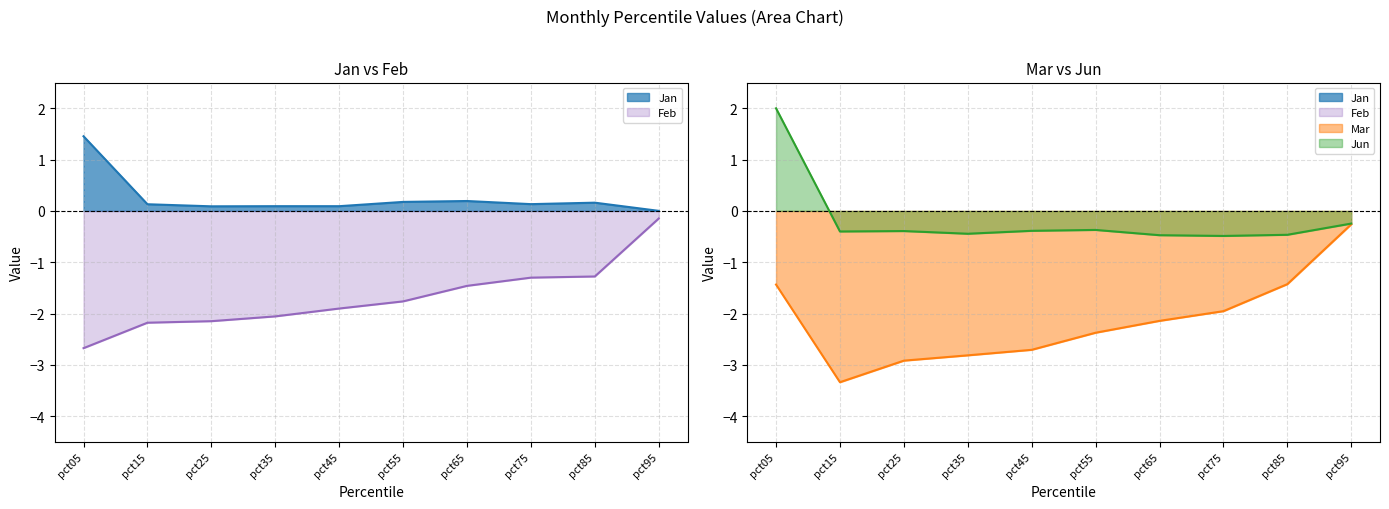

Reading right to left, transcribe all the data shown in this chart.

Jan: pct95=0.0	pct85=0.2	pct75=0.1	pct65=0.2	pct55=0.2	pct45=0.1	pct35=0.1	pct25=0.1	pct15=0.1	pct05=1.5
Feb: pct95=-0.1	pct85=-1.3	pct75=-1.3	pct65=-1.5	pct55=-1.8	pct45=-1.9	pct35=-2.1	pct25=-2.1	pct15=-2.2	pct05=-2.7
Mar: pct95=-0.3	pct85=-1.4	pct75=-2.0	pct65=-2.1	pct55=-2.4	pct45=-2.7	pct35=-2.8	pct25=-2.9	pct15=-3.3	pct05=-1.4
Jun: pct95=-0.2	pct85=-0.5	pct75=-0.5	pct65=-0.5	pct55=-0.4	pct45=-0.4	pct35=-0.4	pct25=-0.4	pct15=-0.4	pct05=2.0